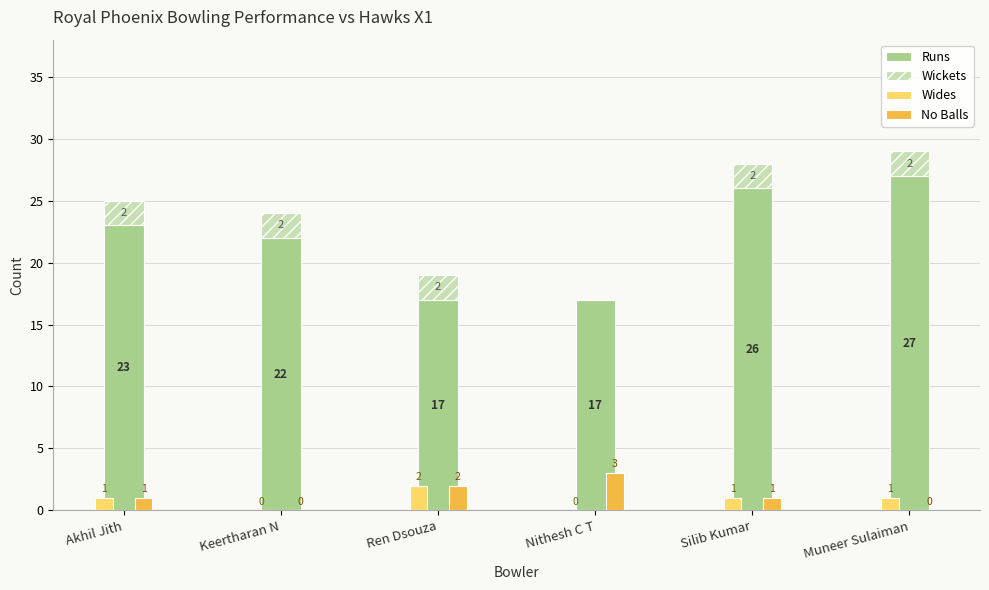

Rank the categories by Wickets value from lowest to highest.

Nithesh C T, Akhil Jith, Keertharan N, Ren Dsouza, Silib Kumar, Muneer Sulaiman